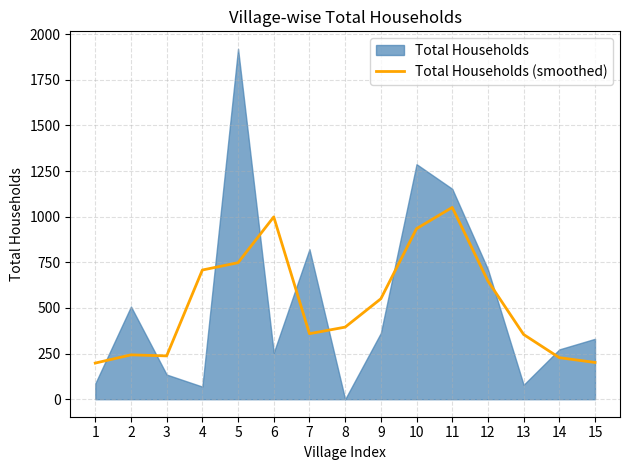

What is the change in value from 8 to 9?

+155.3